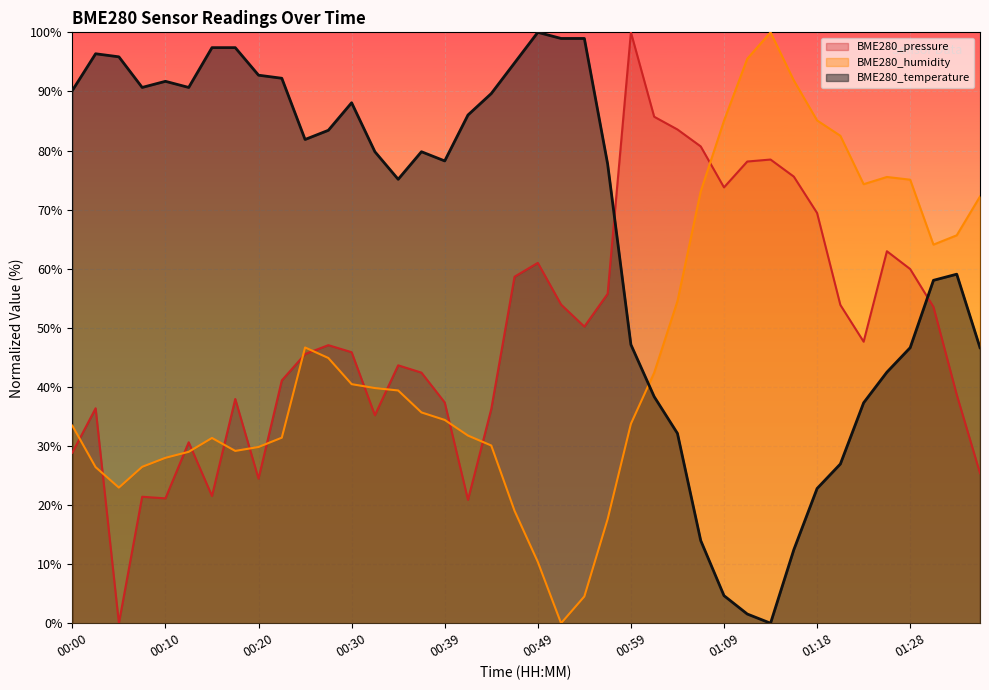

Where is the first local minimum for BME280_humidity?

00:05